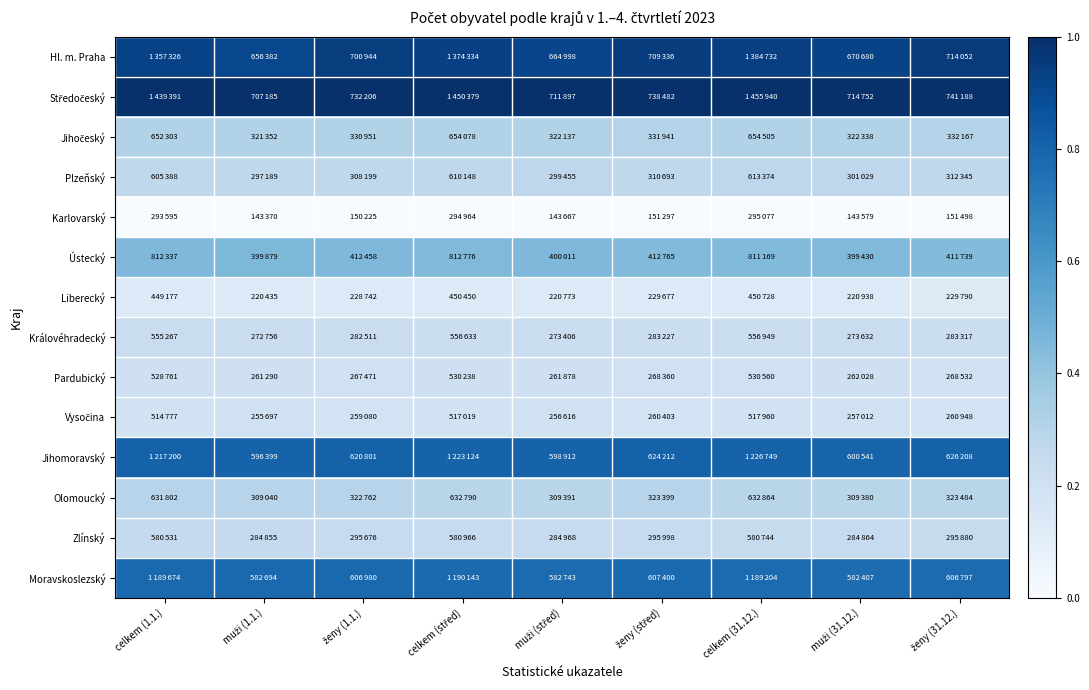

Which series has the largest total across all categories?

Středočeský